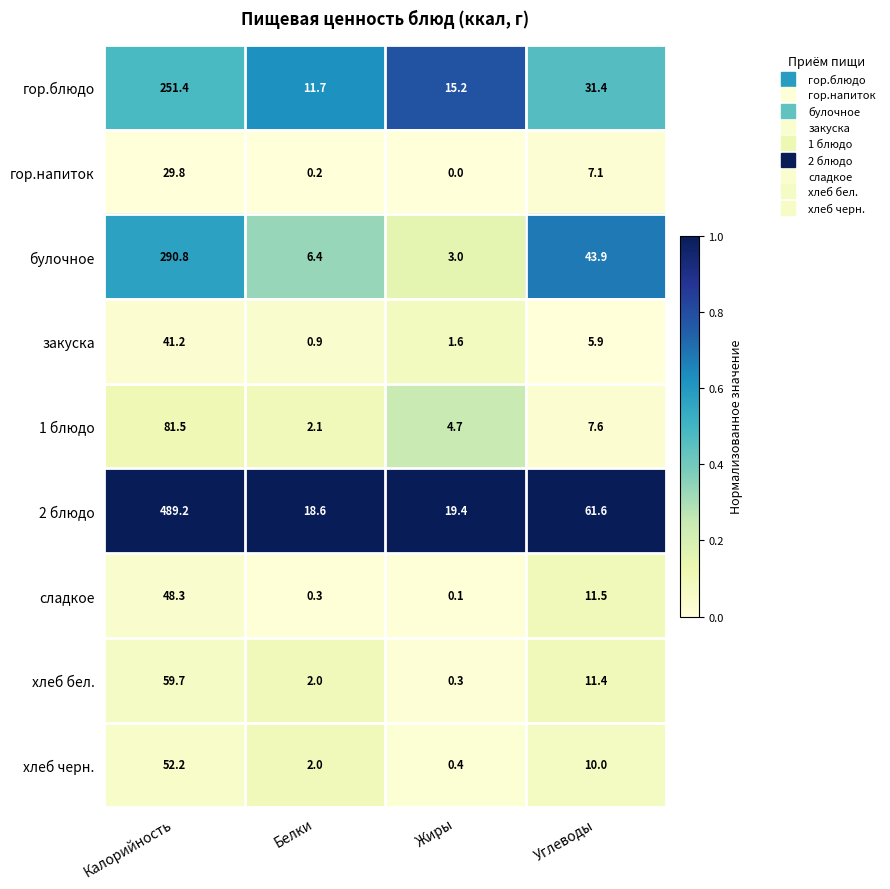

Where does the 2 блюдо series first go above 61?

Калорийность